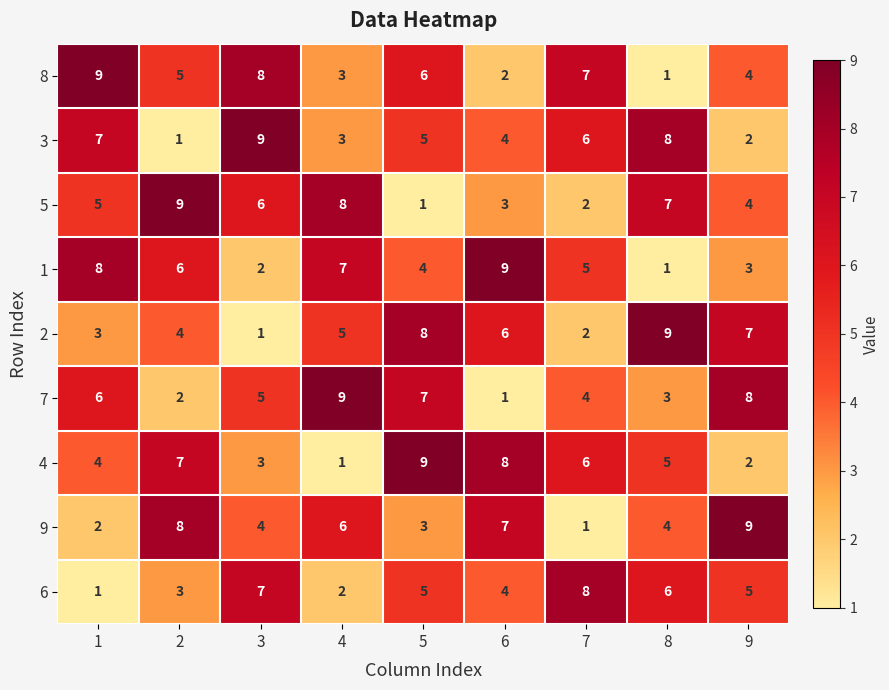

What is the maximum value shown in the chart?

9